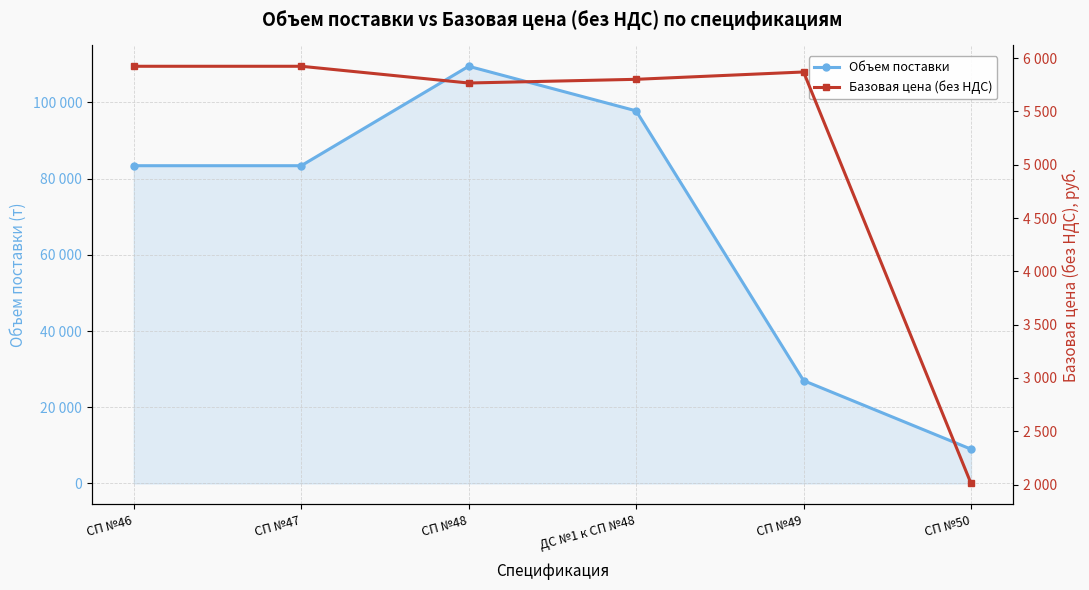

Does the chart display data point markers on the line(s)?

Yes